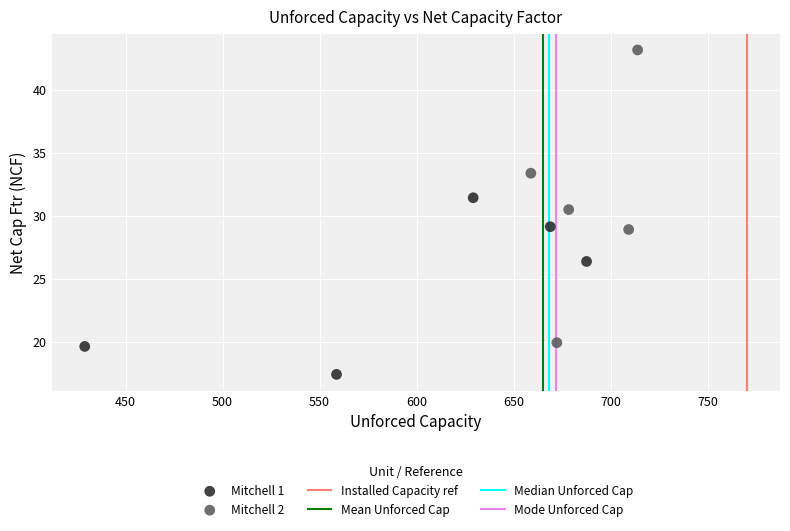

Which series contains the highest Y value?

Mitchell 2